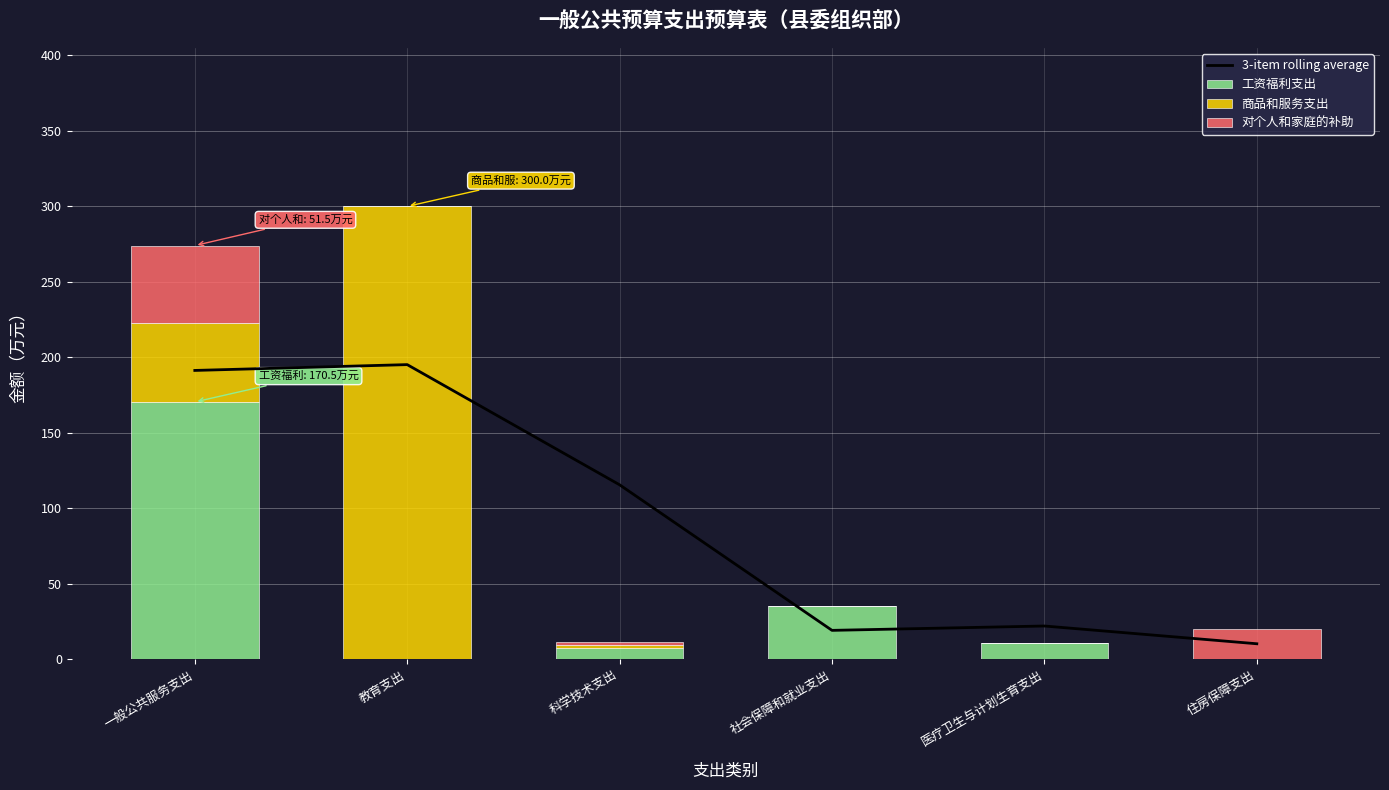

How many values in 商品和服务支出 are above zero?

3